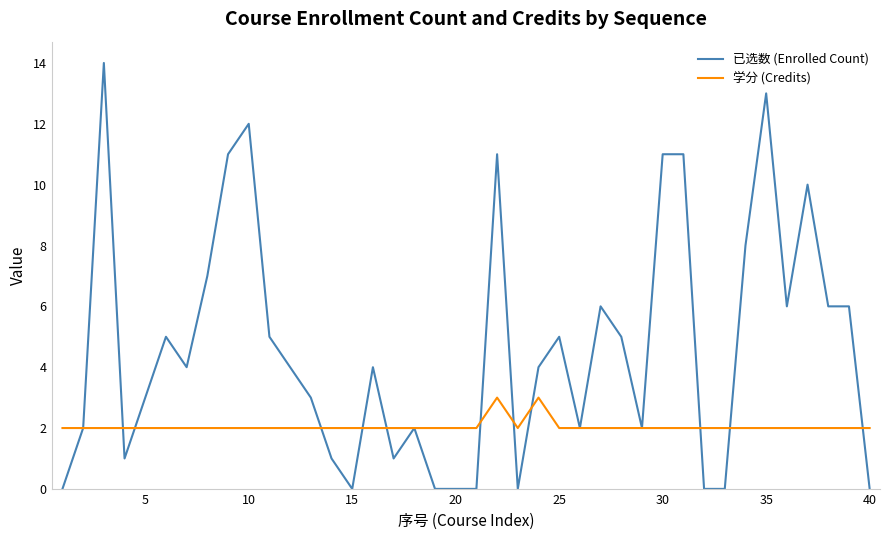

Which series has the widest spread of values?

已选数 (Enrolled Count)